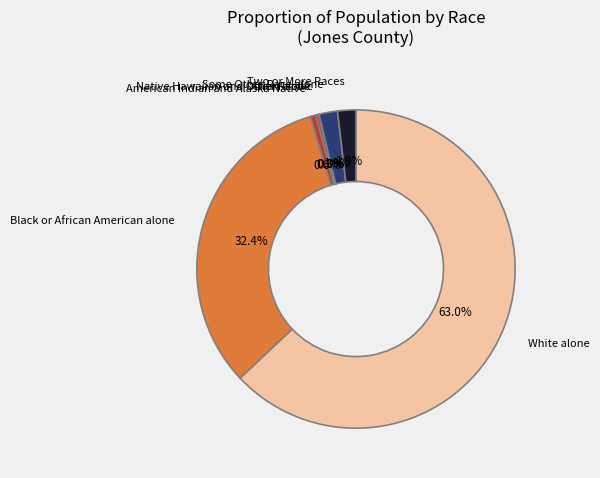

How many segments does this pie chart have?

7